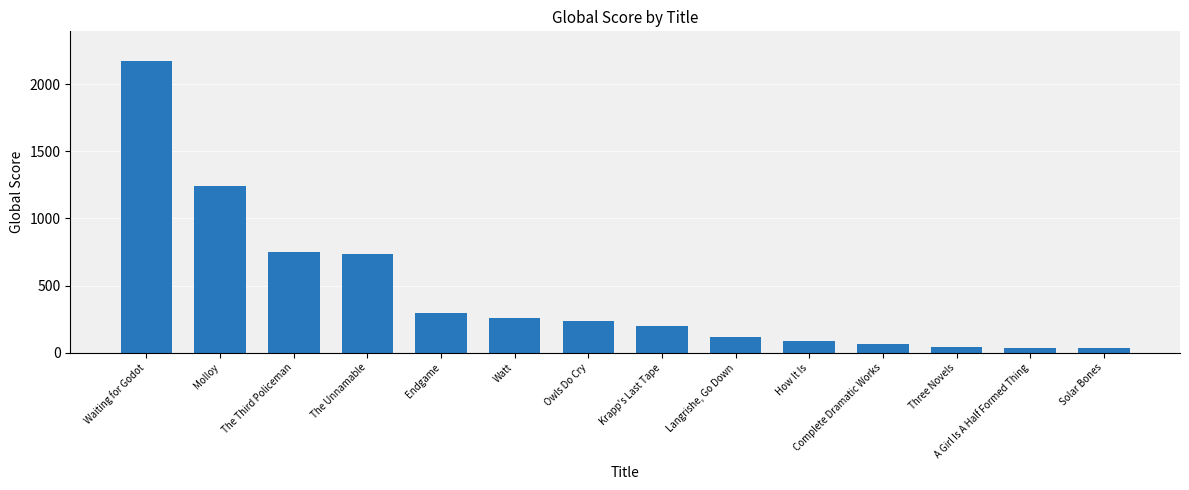

The chart shows a value of 1244 at Molloy. True or false?

True